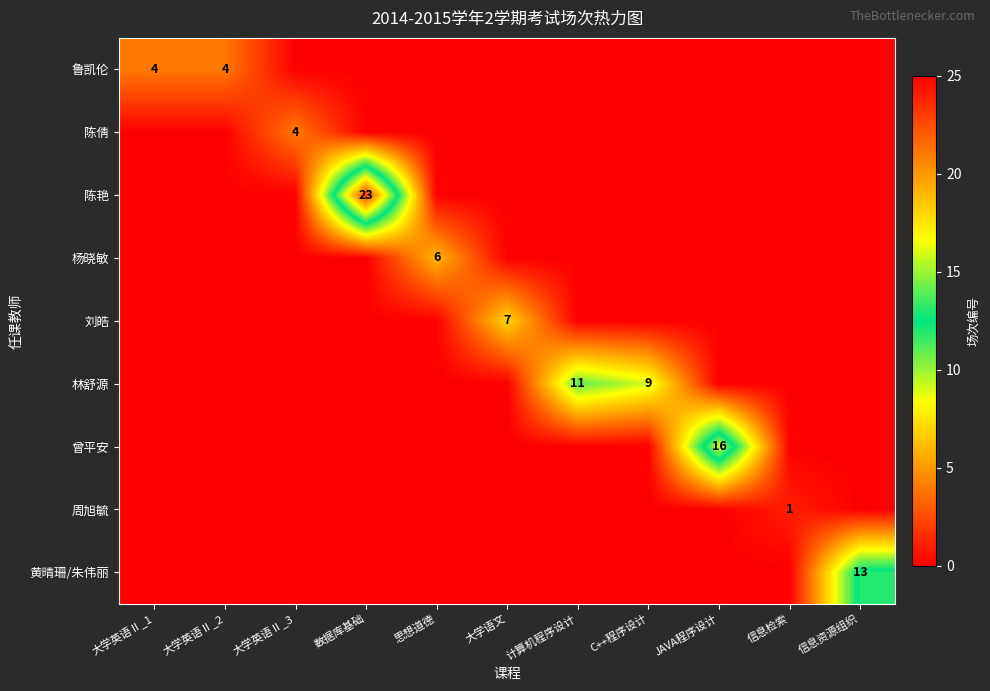

What is the difference between the second highest and minimum values in the 鲁凯伦 series?

4